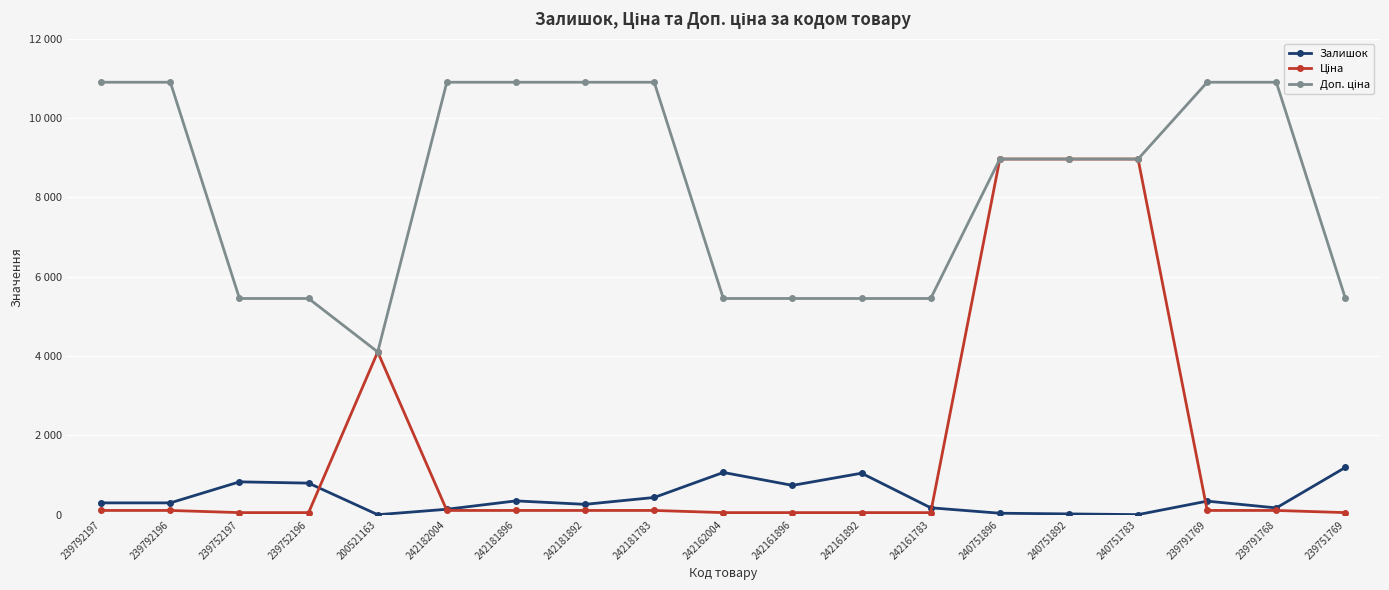

Rank the series at 239752197 from lowest to highest value.

Ціна, Залишок, Доп. ціна